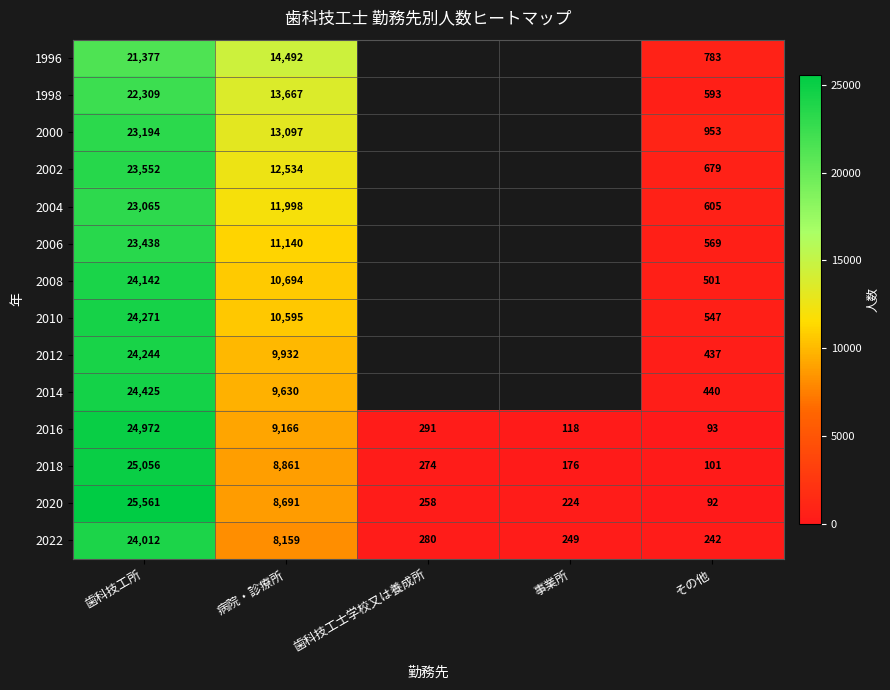

Where does the 2018 series first go above 274?

歯科技工所